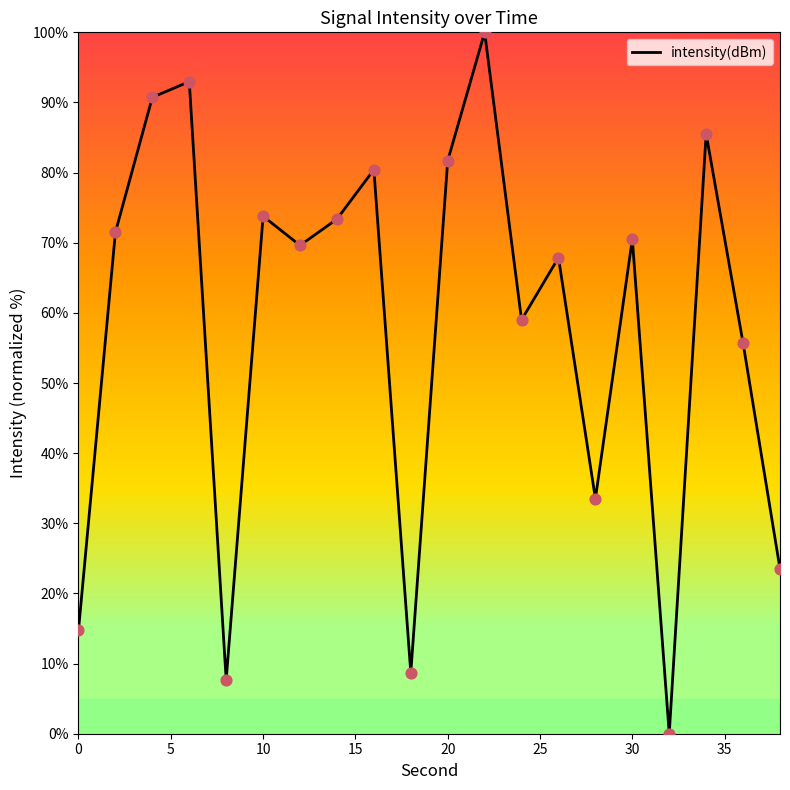

What is the greatest value displayed?

100.0